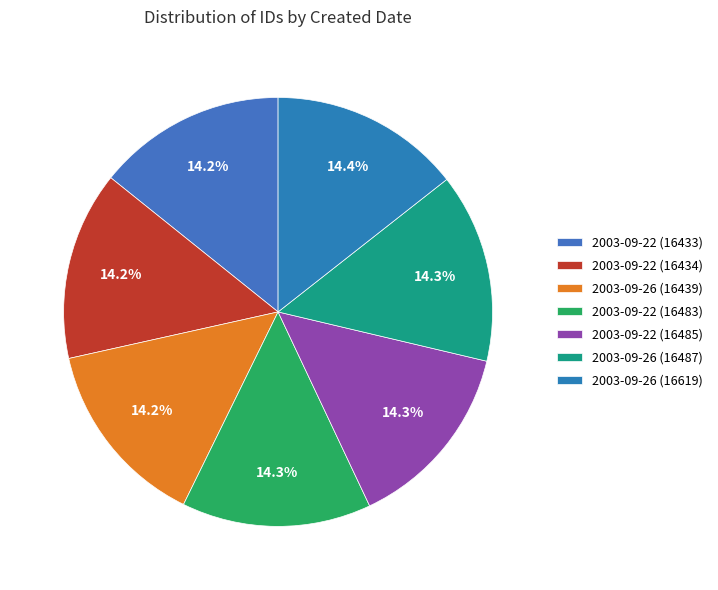

To the nearest percent, what portion does 2003-09-22 (16483) represent?

14%